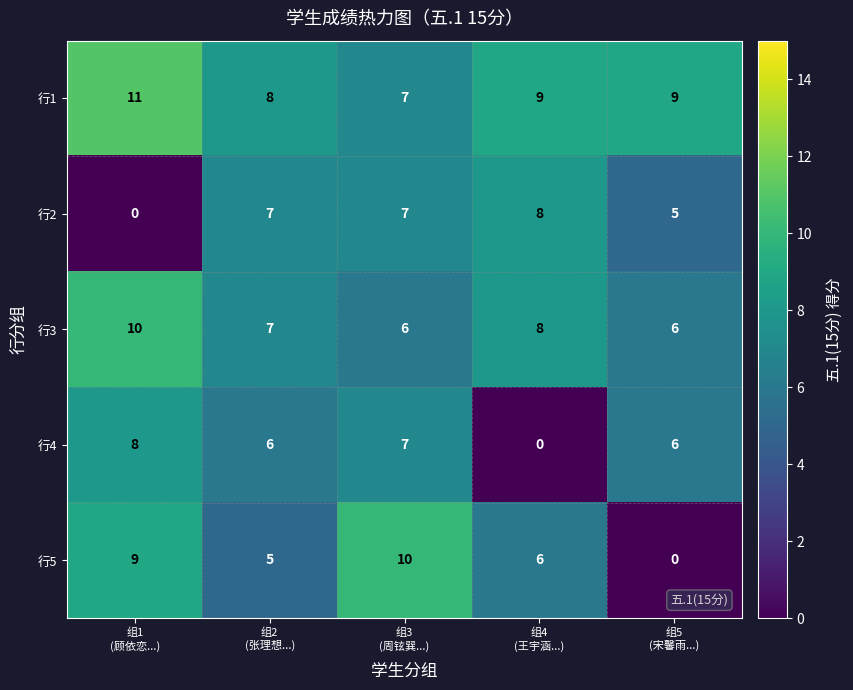

At how many categories does at least one series exceed 7?

5